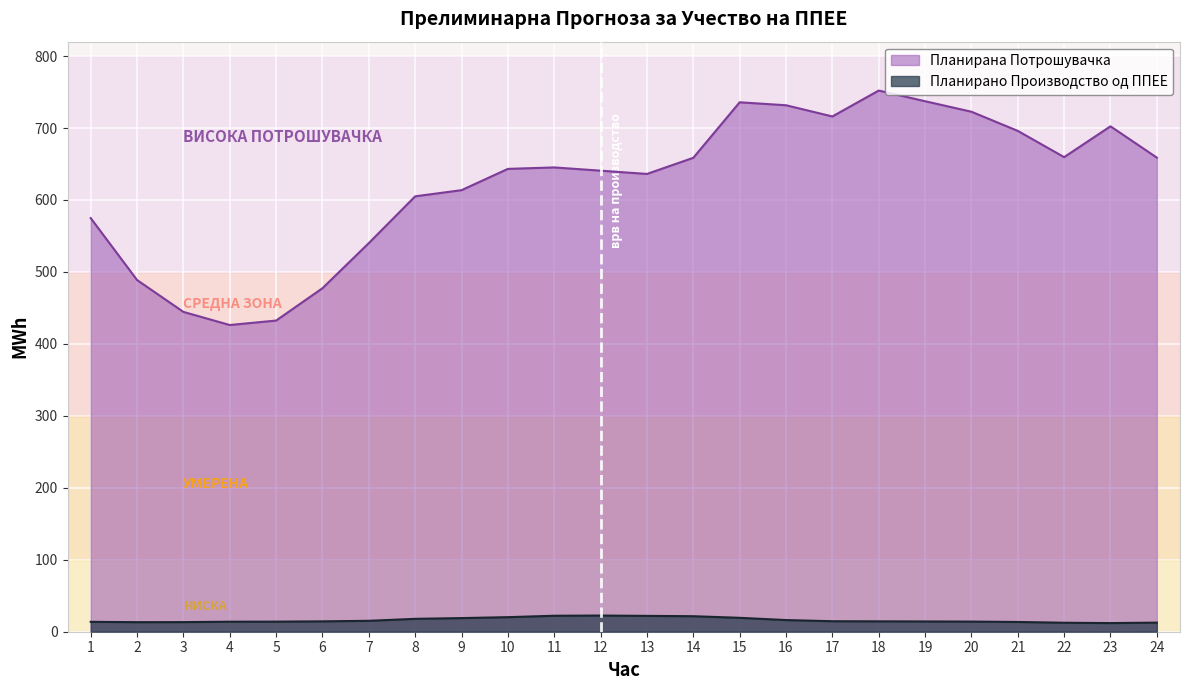

What is the value of the Планирана Потрошувачка point at the 1st from the left?

574.8